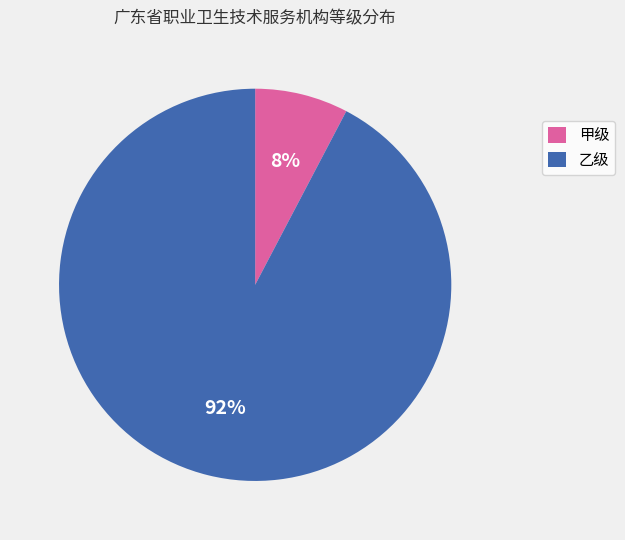

How many segments does this pie chart have?

2